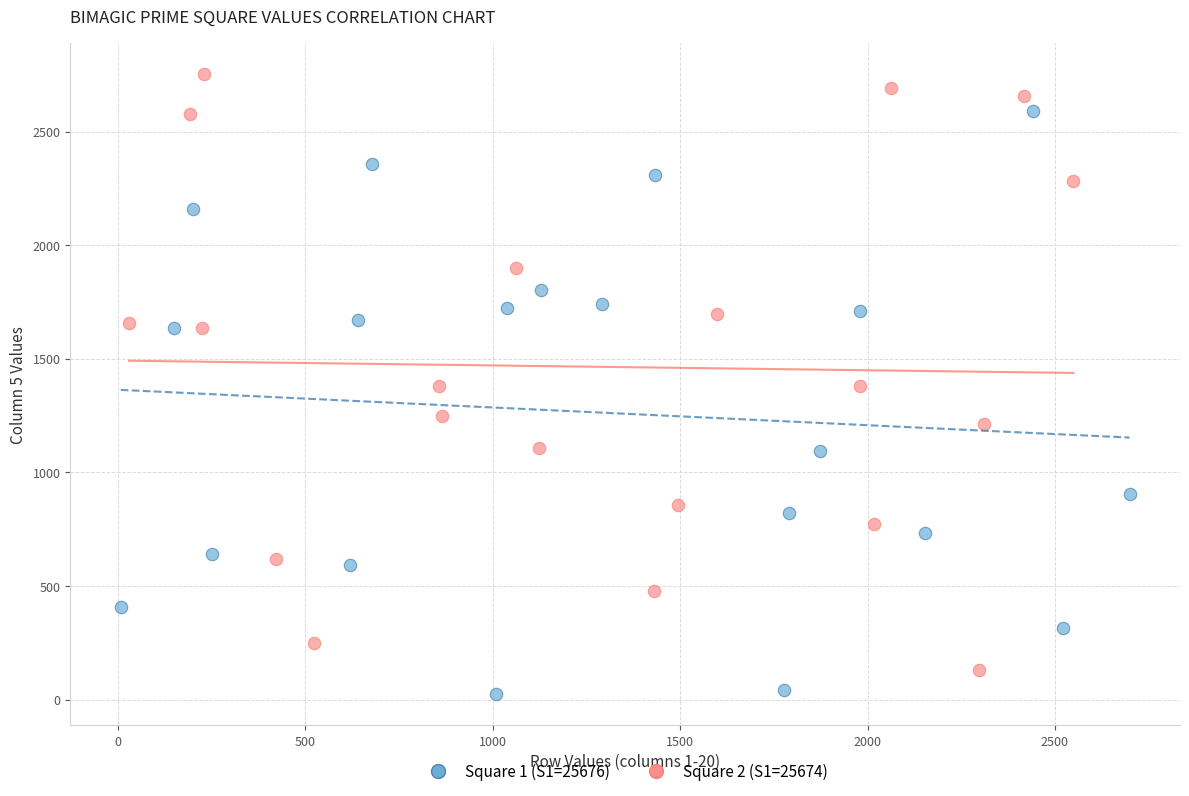

Which series contains the highest Y value?

Square 2 (S1=25674)